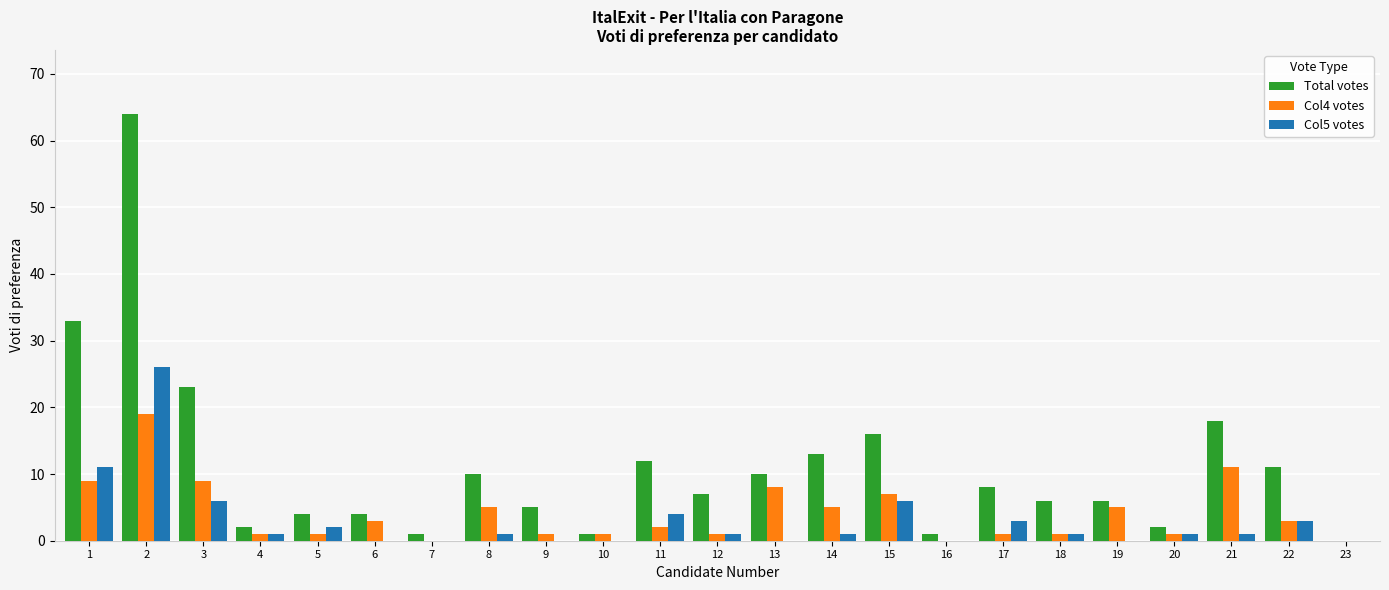

True or false: Total votes has a value of 10 at 8.

True